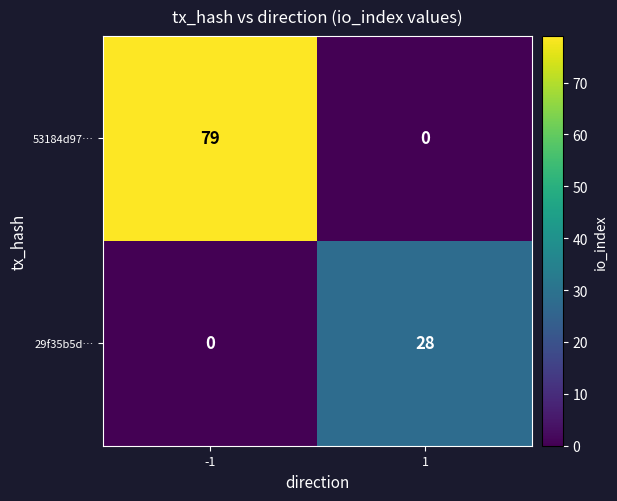

What is the sum of all 53184d97… values?

79